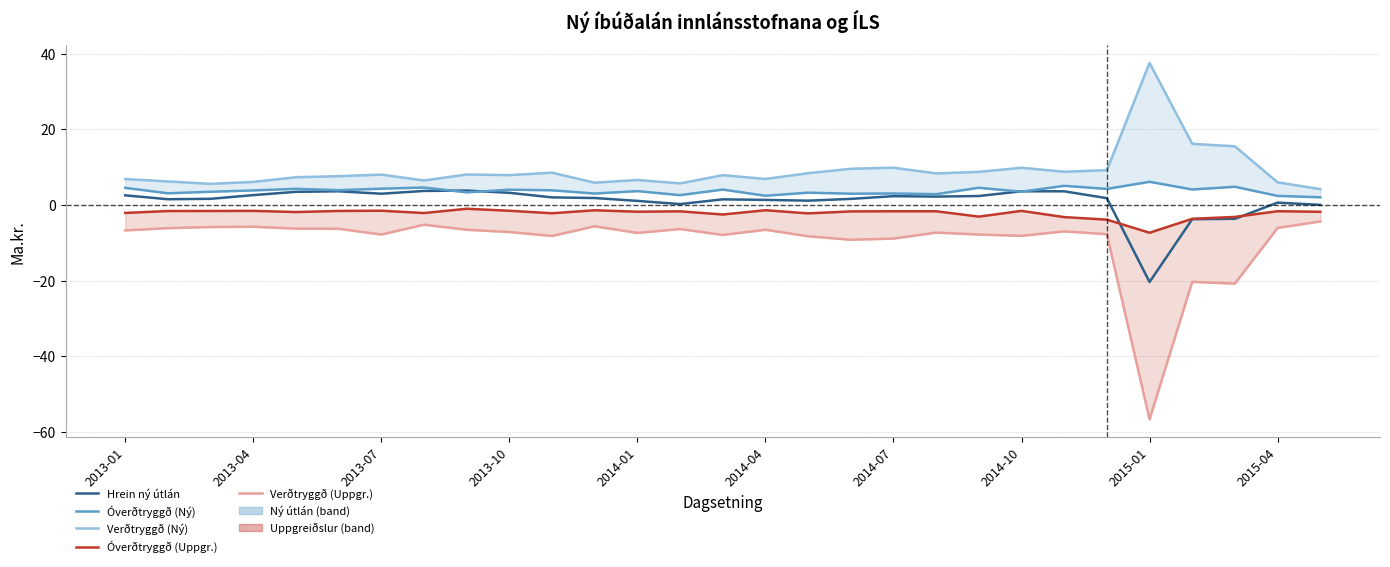

How many interior local peaks does the Óverðtryggð (Uppgr.) series have?

8